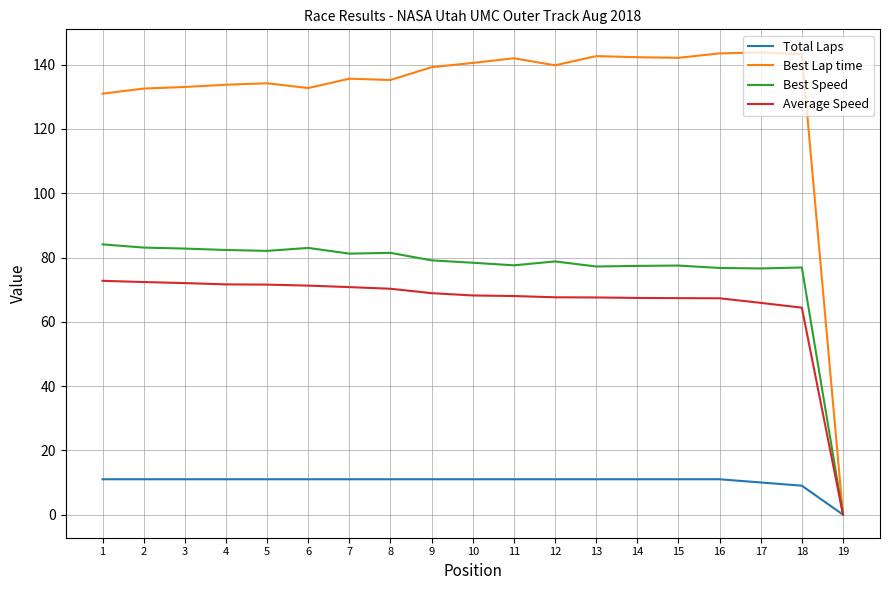

What is the average value of the Average Speed series?

65.5